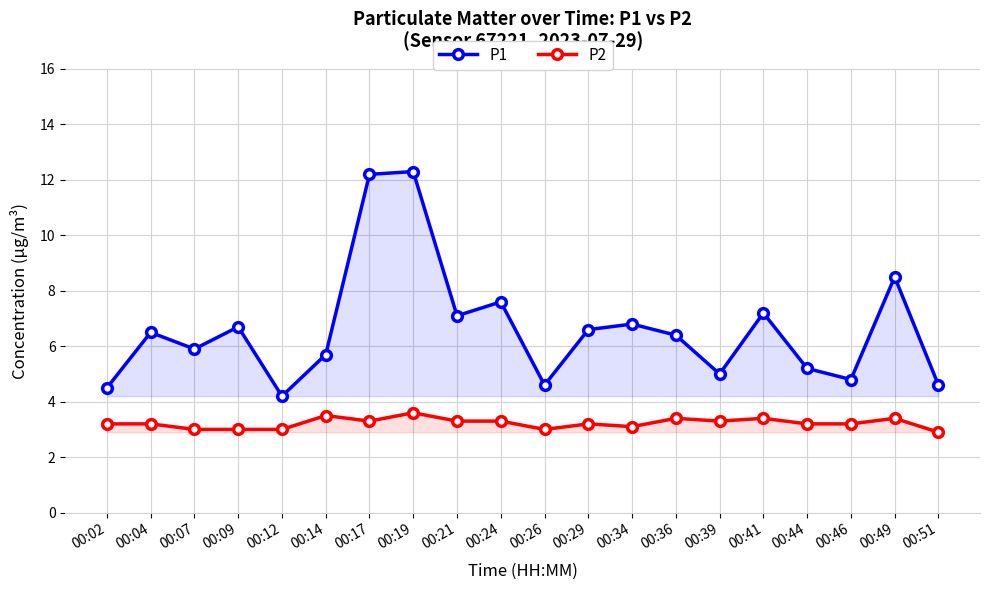

Read the P2 value at 00:41.

3.4